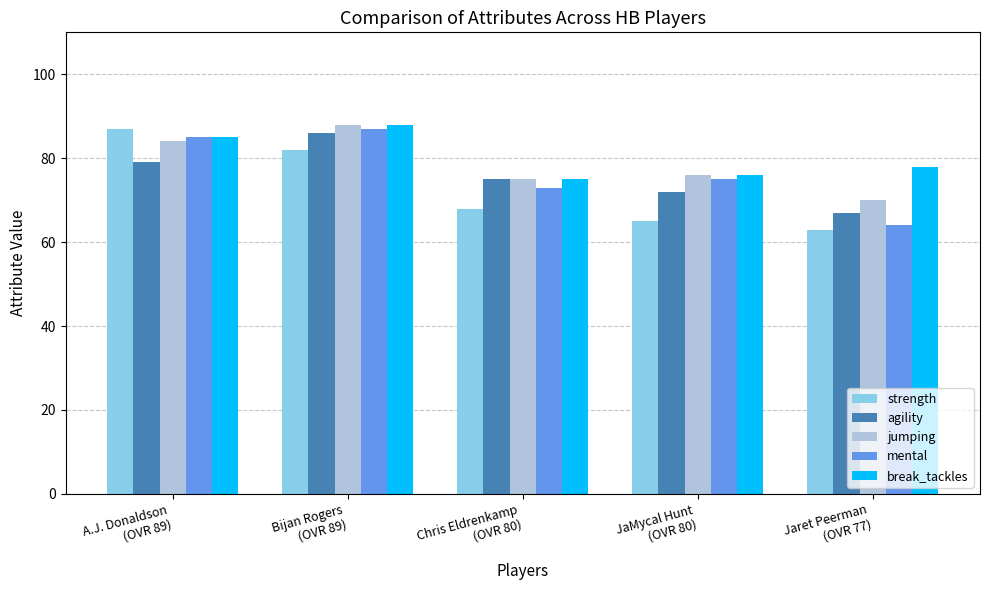

The strength series shows 68 at Chris Eldrenkamp
(OVR 80). True or false?

True